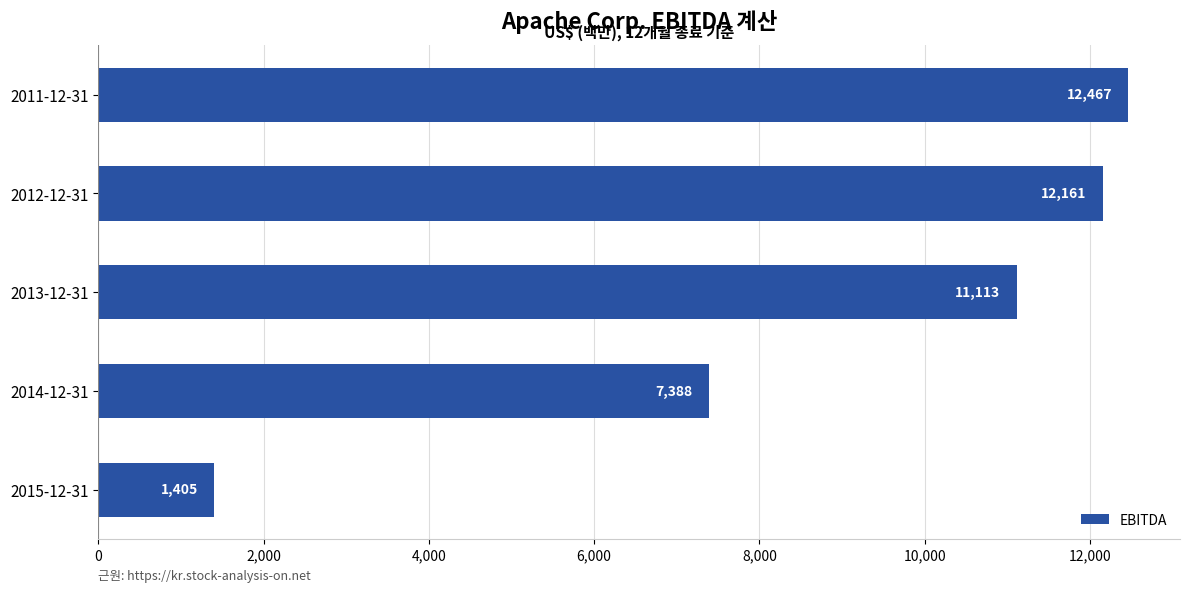

The value at 2014-12-31 is 4373. True or false?

False